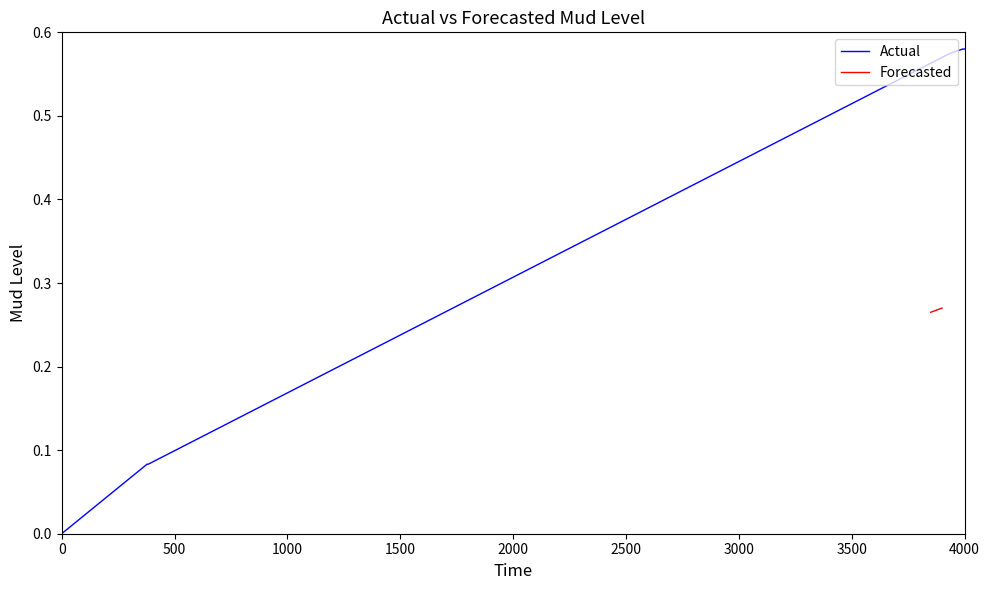

Which category has the highest value across all series?

22673